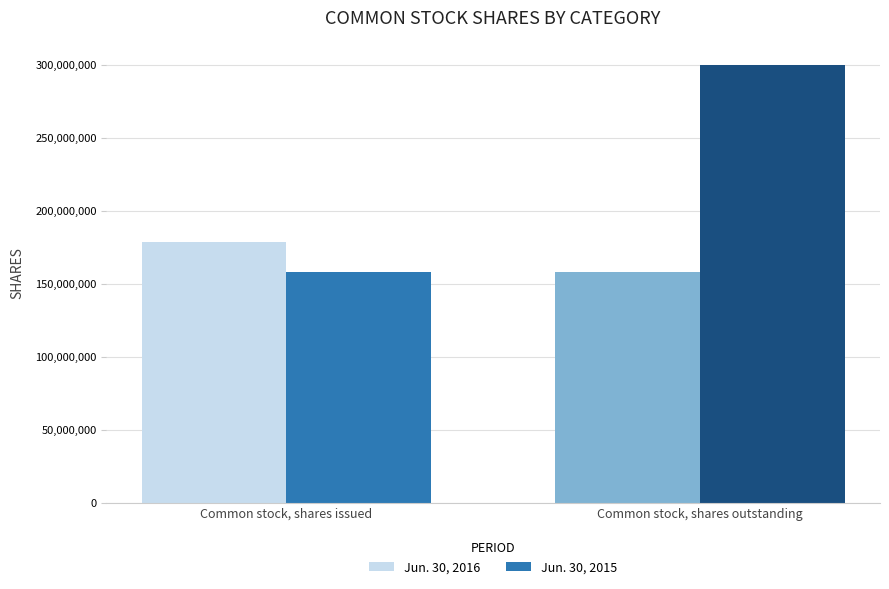

What is the value of the Jun. 30, 2016 bar at the 1st from the left?

178685388